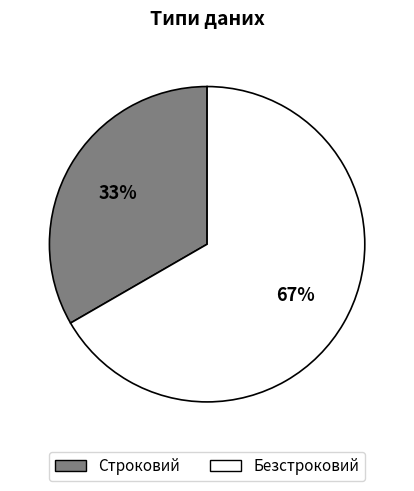

How many slices are in this pie chart?

2